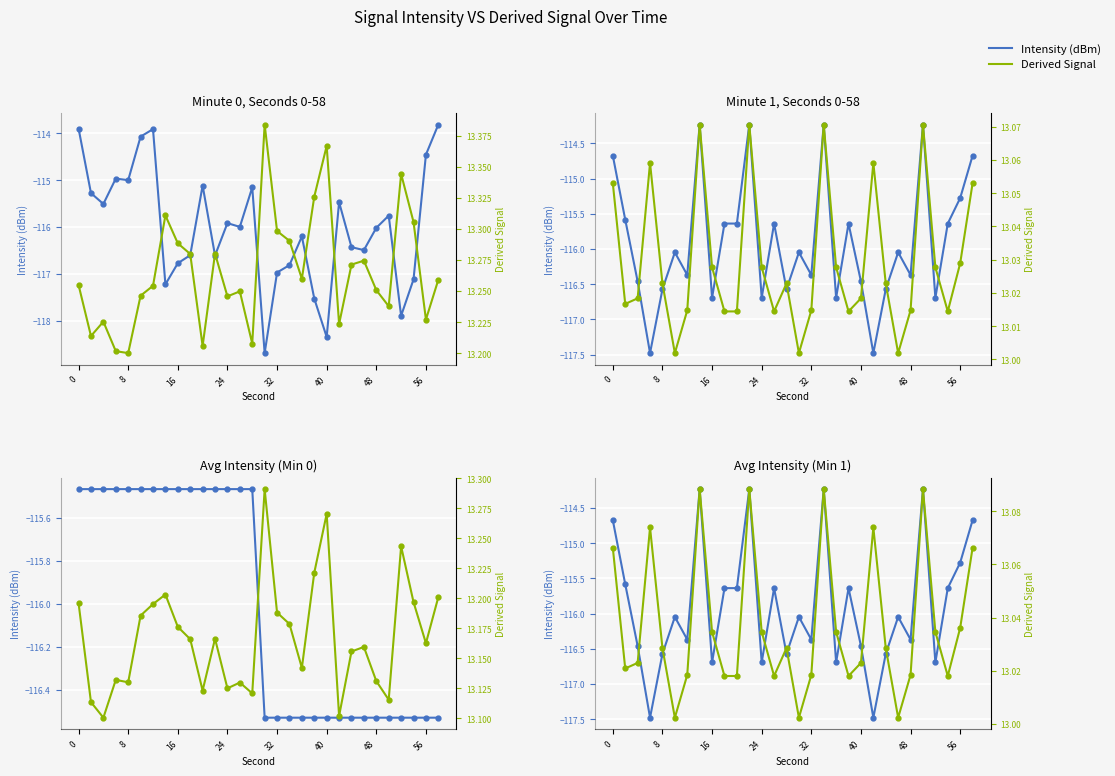

Rank the series by their average value, from highest to lowest.

Derived Signal, Intensity (dBm)